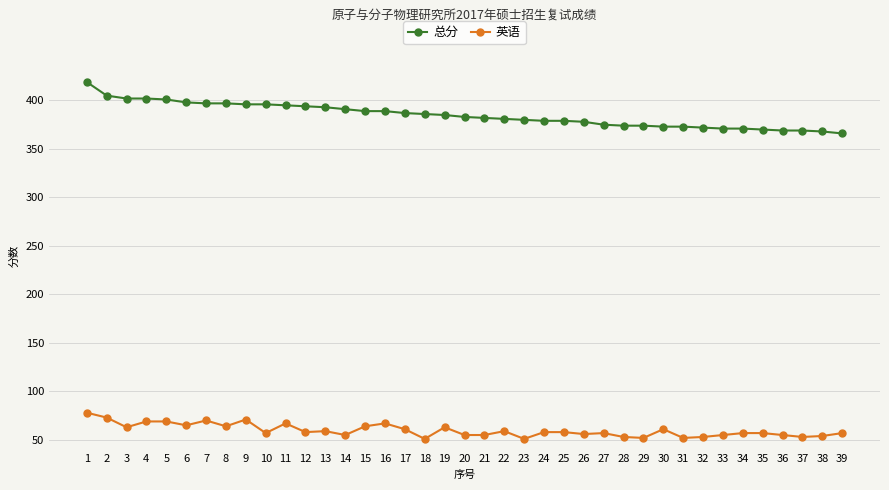

True or false: 英语 has more than 0 points higher than both neighbors.

True